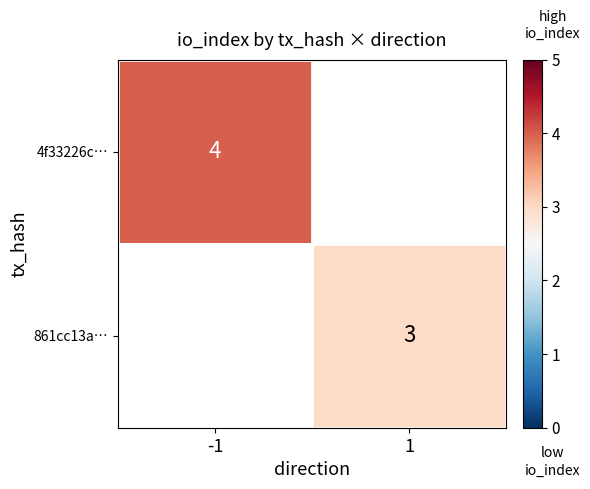

True or false: 4f33226c… has a value of 4 at -1.

True